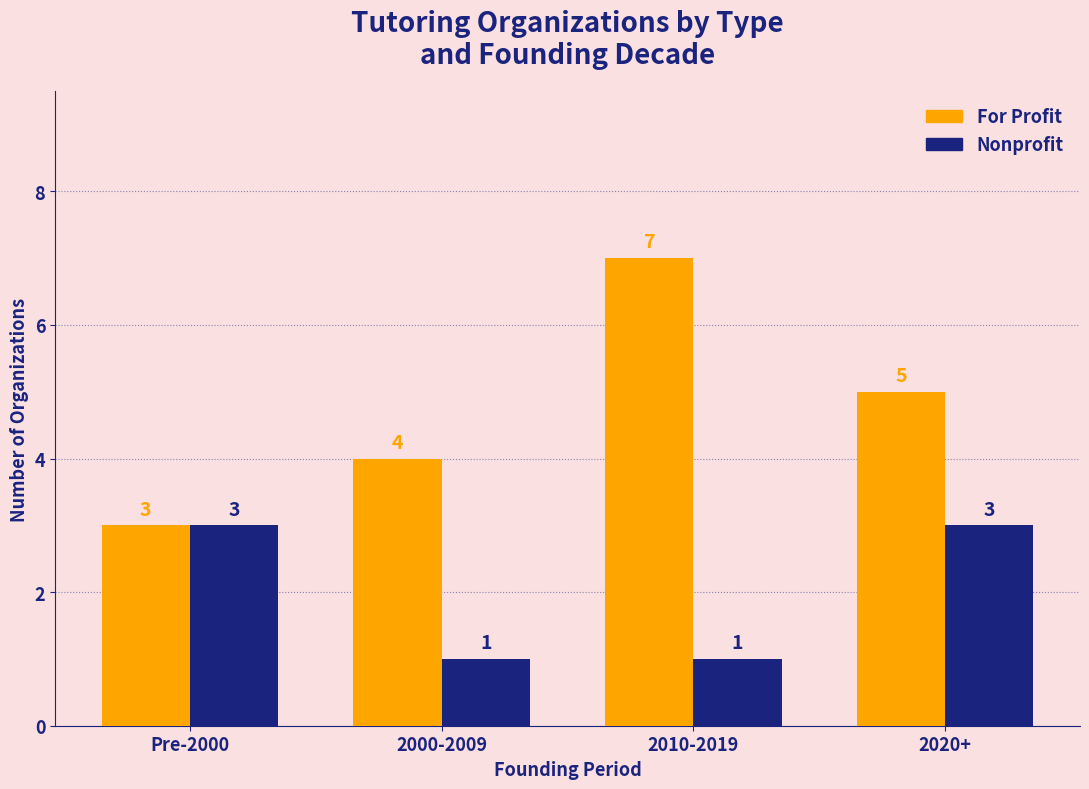

Which category has the highest value in the For Profit series?

2010-2019